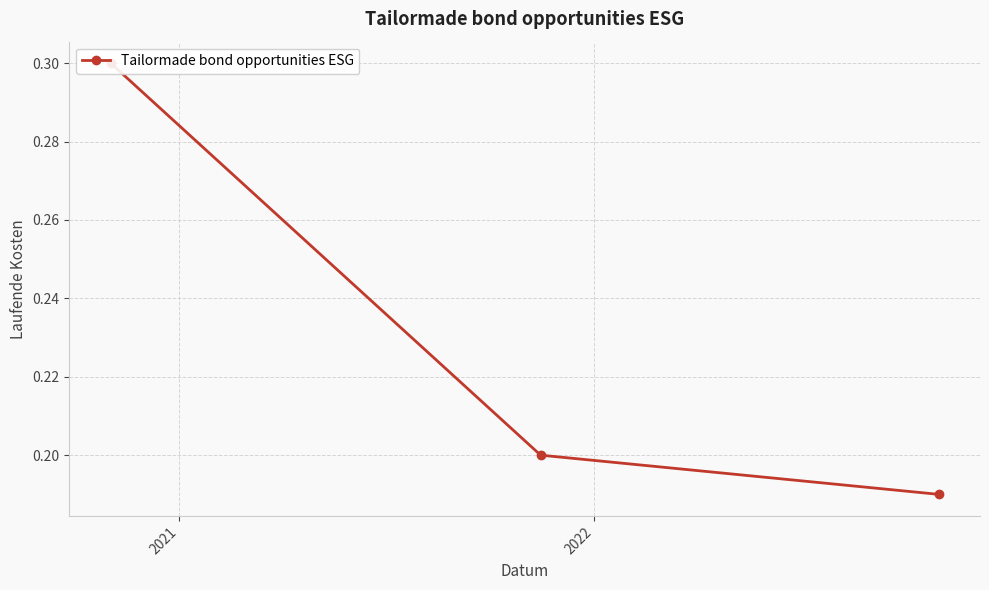

What is the sum of all values?

0.7